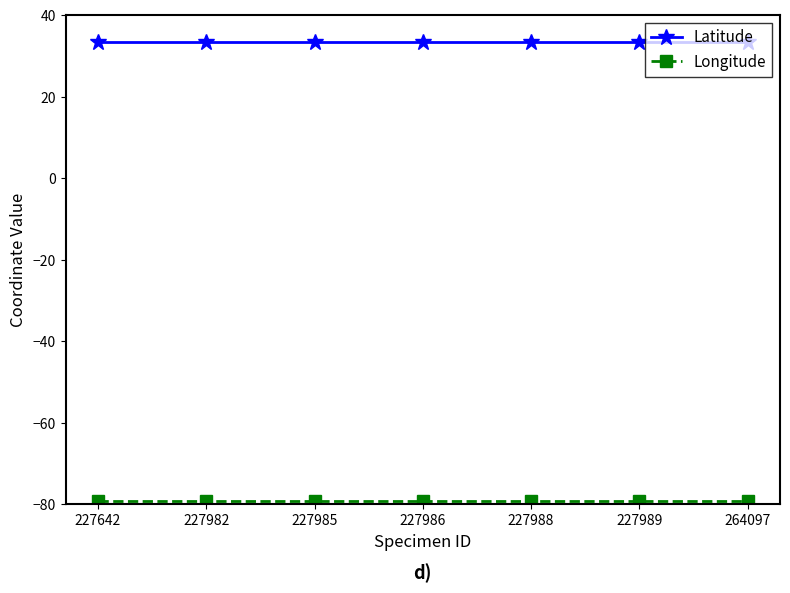

What is the spread (max minus min) of values at 227642?

112.6